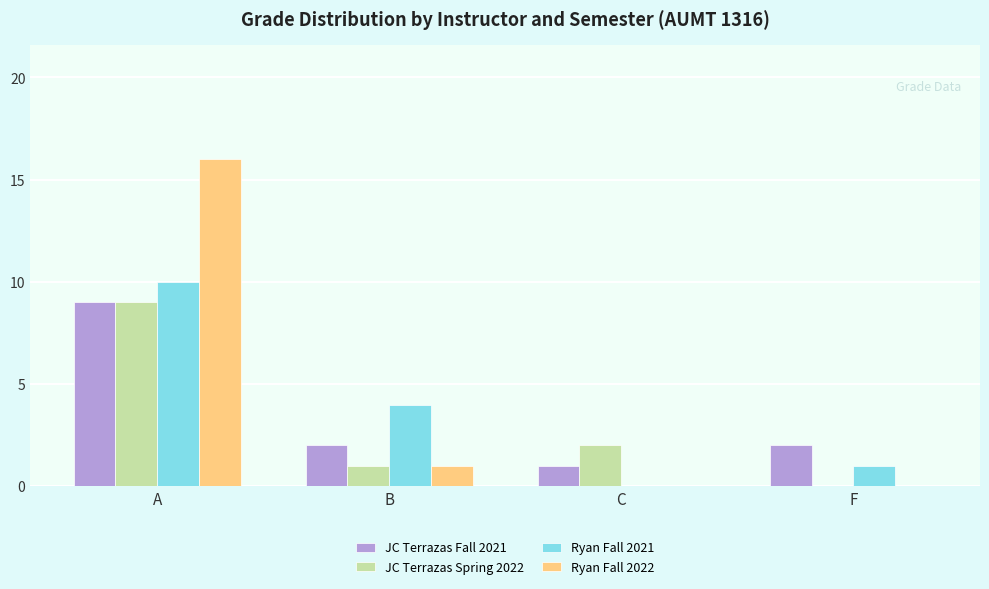

What is the total value across all series at A?

44